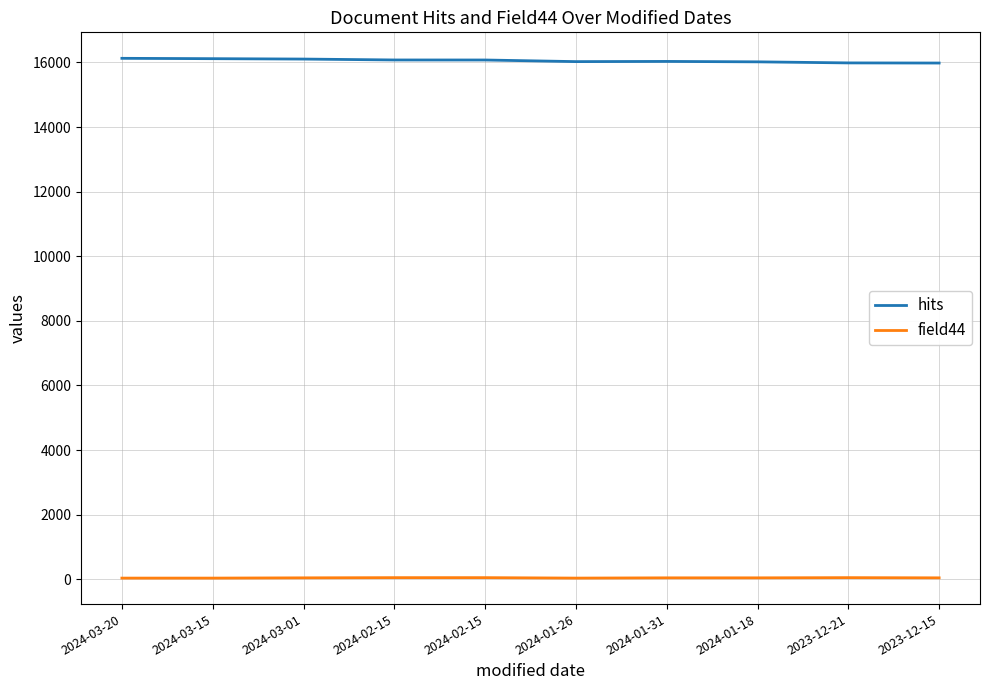

Reading left to right, transcribe all the data shown in this chart.

hits: 2024-03-20=16128	2024-03-15=16117	2024-03-01=16105	2024-02-15=16077	2024-02-15=16076	2024-01-26=16026	2024-01-31=16032	2024-01-18=16019	2023-12-21=15986	2023-12-15=15982
field44: 2024-03-20=37	2024-03-15=37	2024-03-01=45	2024-02-15=51	2024-02-15=51	2024-01-26=37	2024-01-31=45	2024-01-18=45	2023-12-21=51	2023-12-15=45